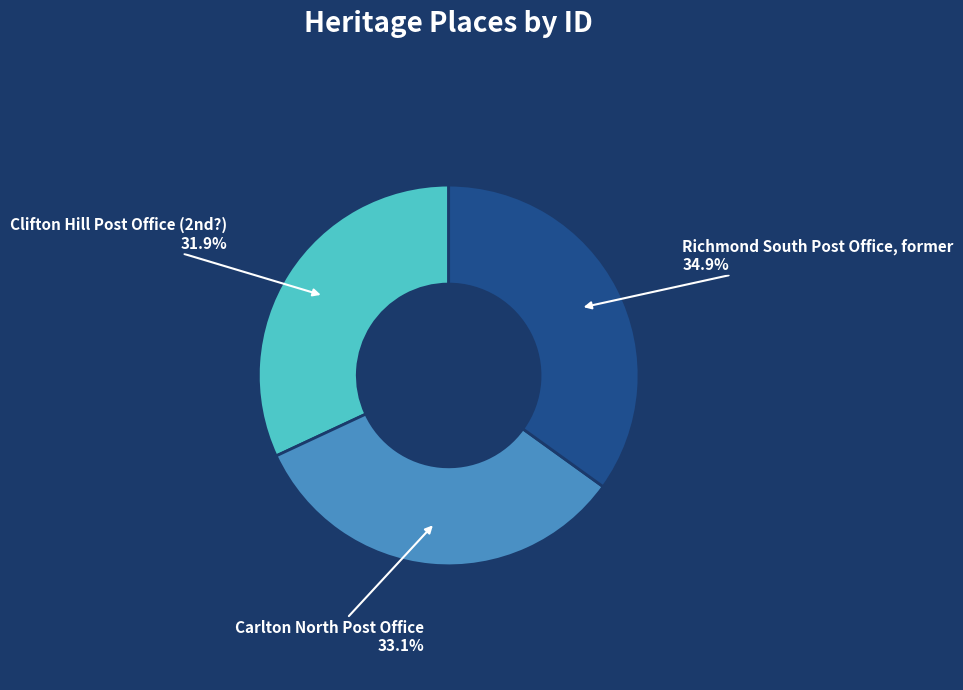

Does any single category account for the majority?

No